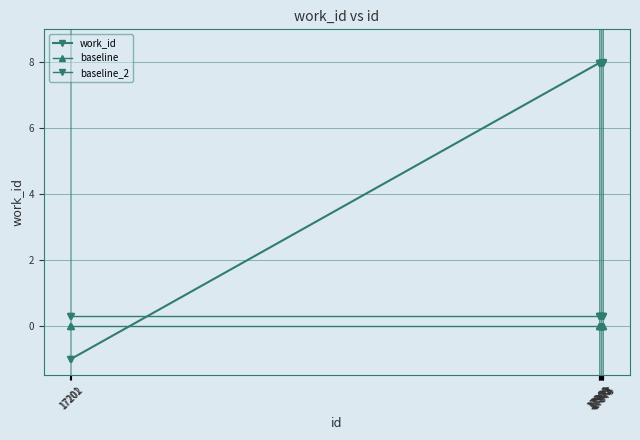

The baseline_2 series shows 0.3 at 17201. True or false?

True